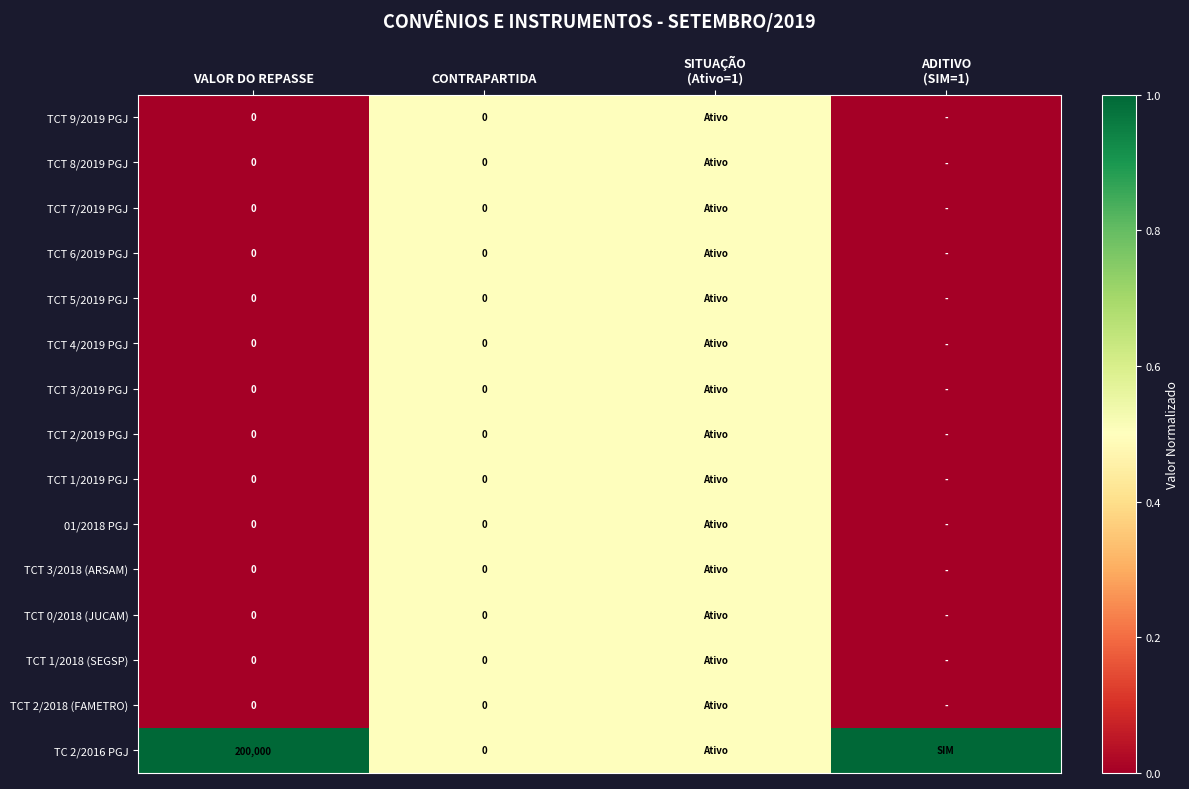

Is it true that TC 2/2016 PGJ equals 1.0 at ADITIVO (SIM=1)?

True